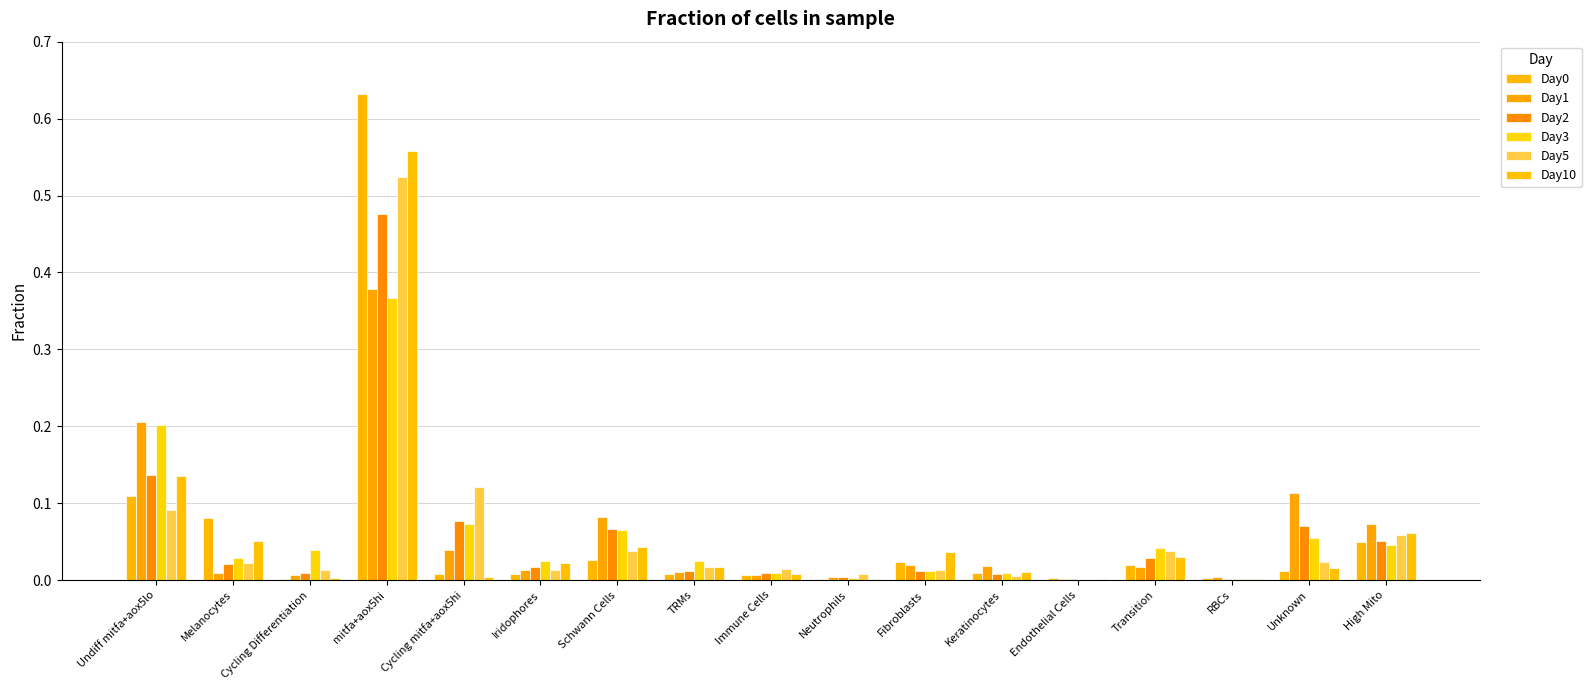

What is the sum of the Day10 values at TRMs and High Mito?

0.1